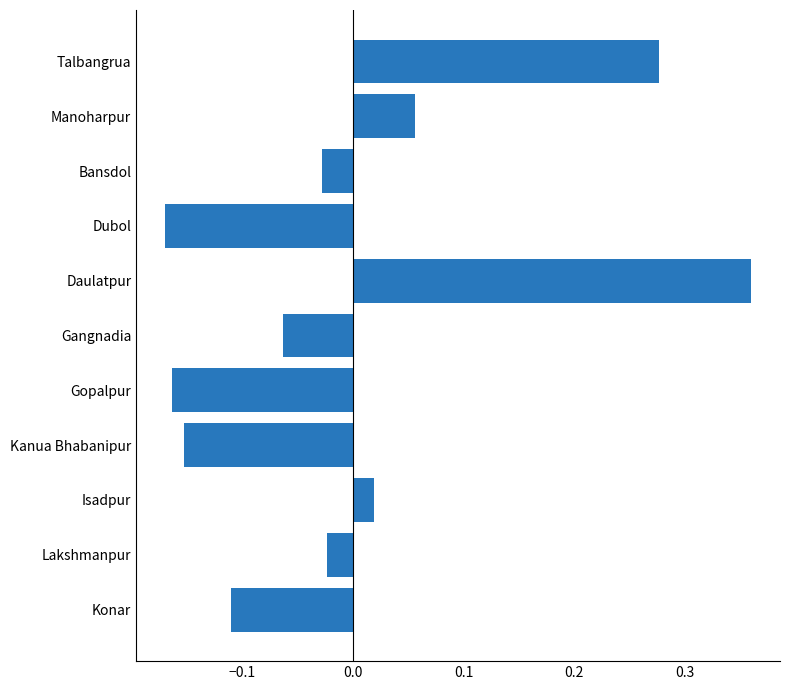

Which category has the lowest value across all series?

Dubol